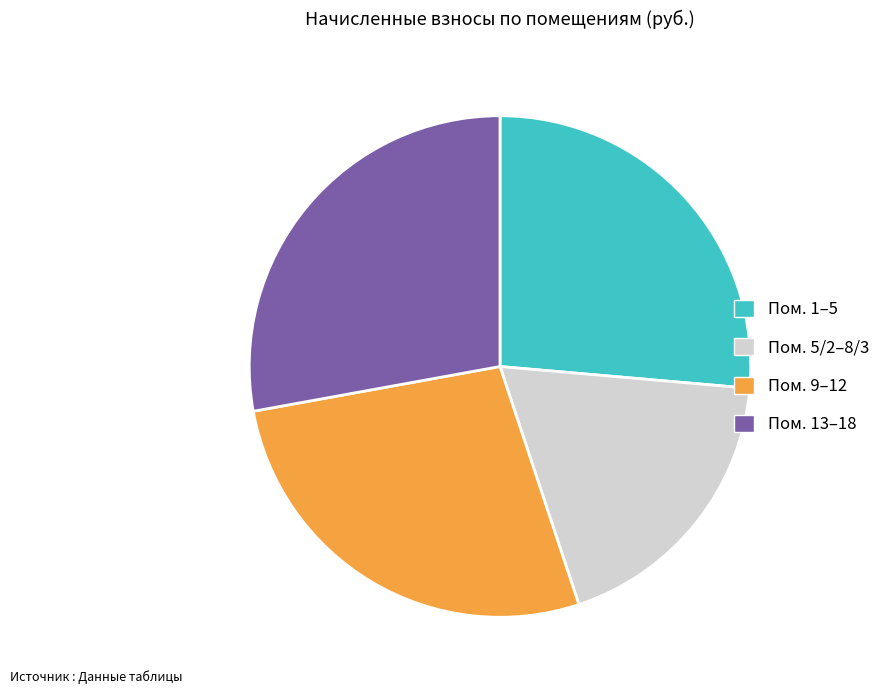

Is there a majority slice in this chart?

No